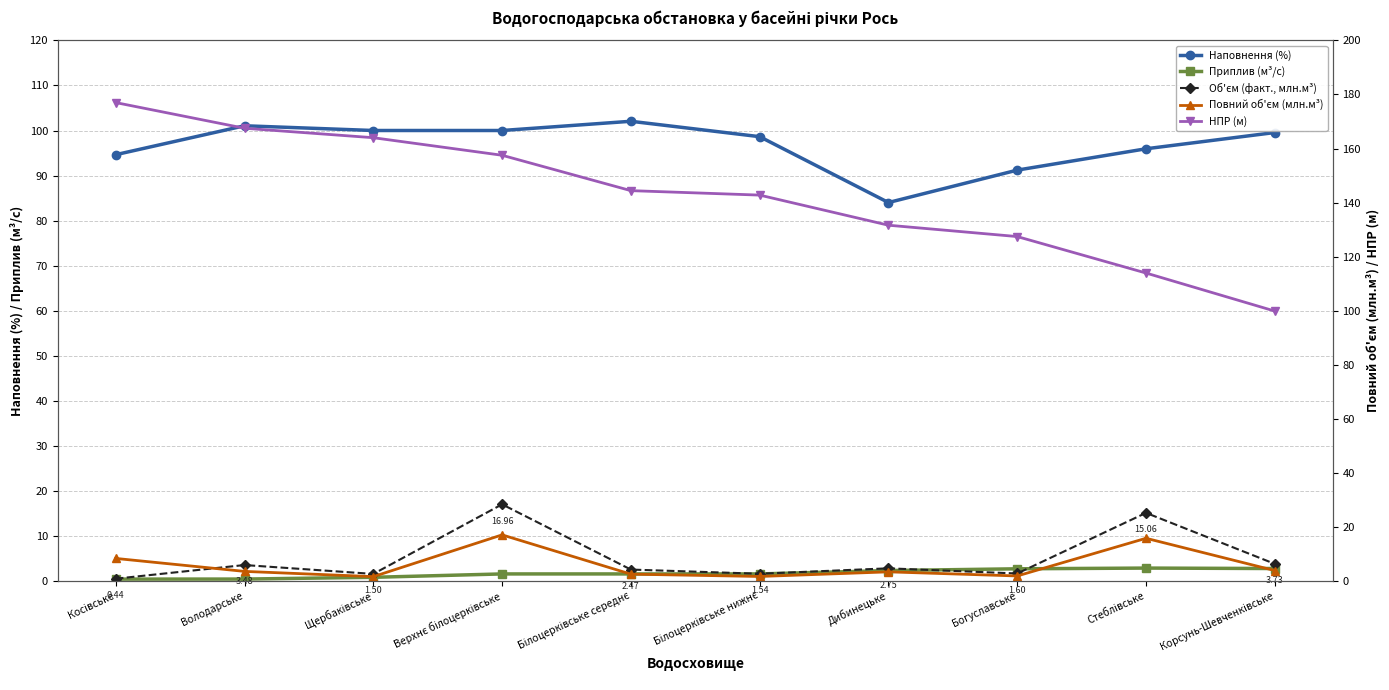

What is the average value of the Наповнення (%) series?

96.7